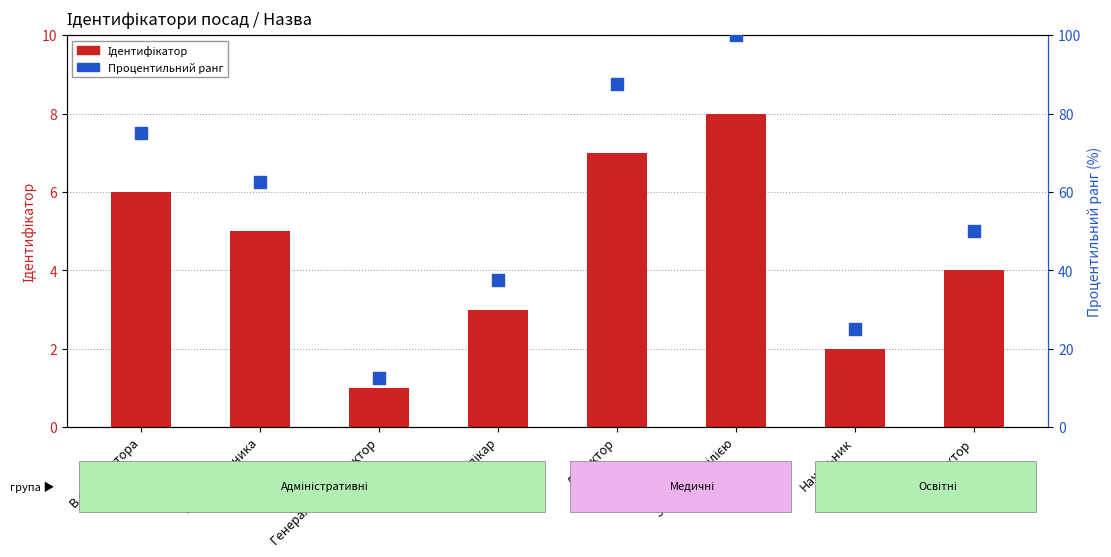

At which category is the sum across all series the highest?

Завідувач філією